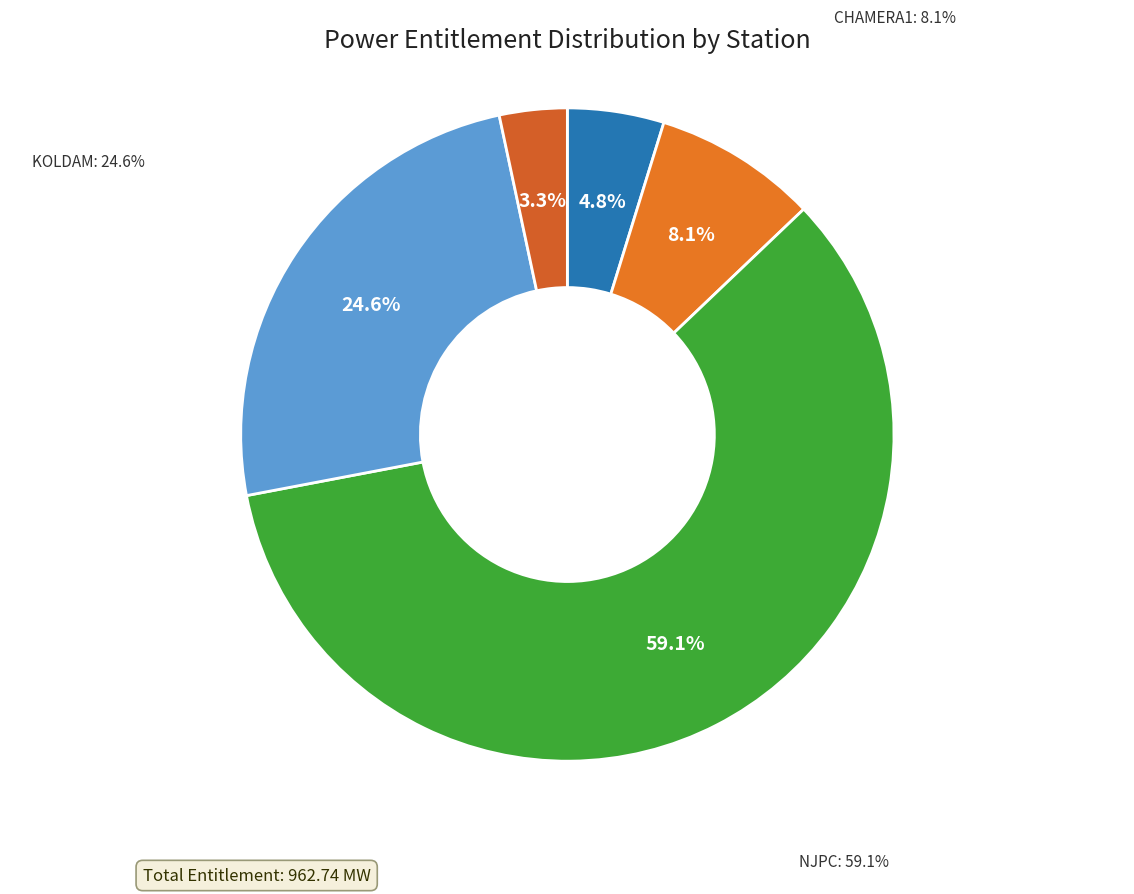

What percentage is the DEHAR slice, to the nearest percent?

3%